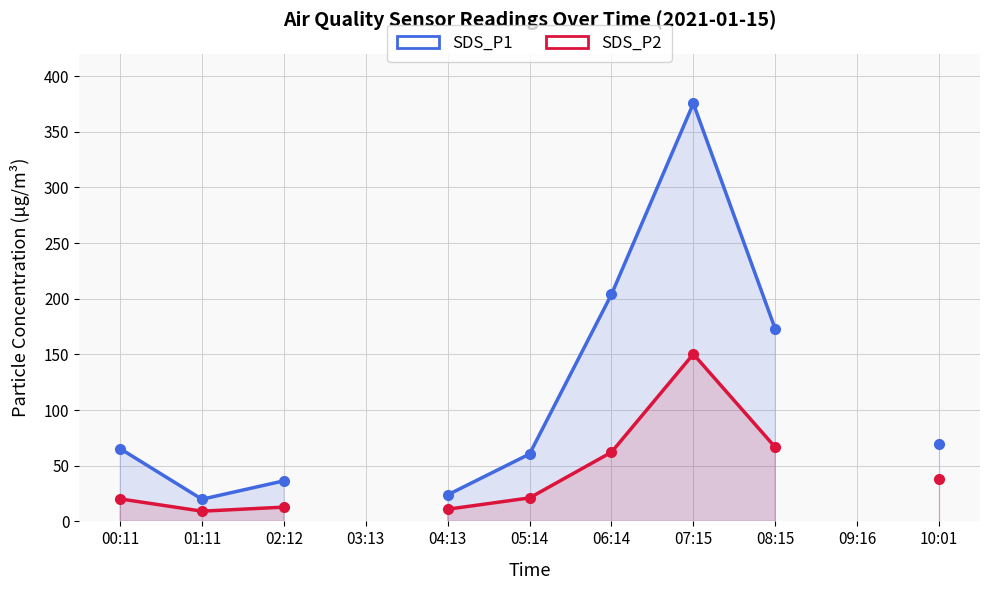

The value of SDS_P2 at 07:15 is 229.4. True or false?

False